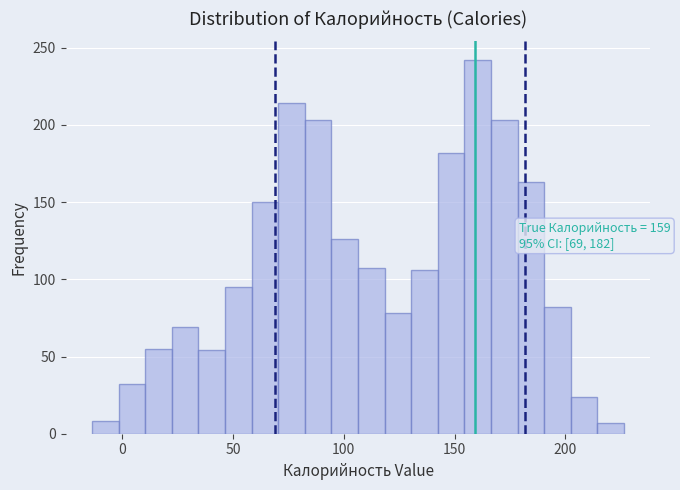

Read against the x-axis, roughly where is the centre of the tallest bar?

160